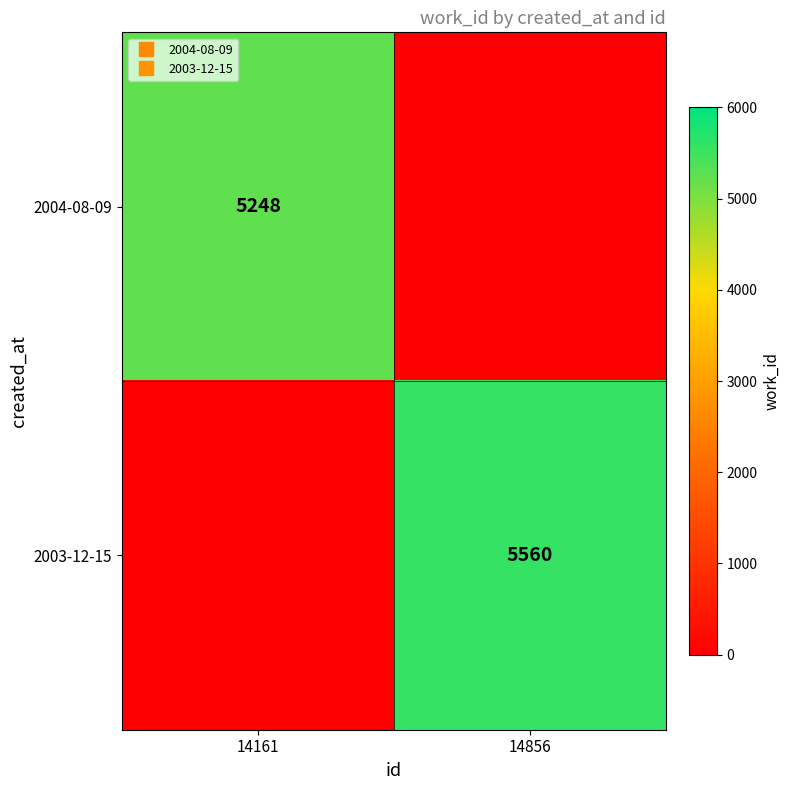

What is the difference between the highest and lowest values at 14856?

5560